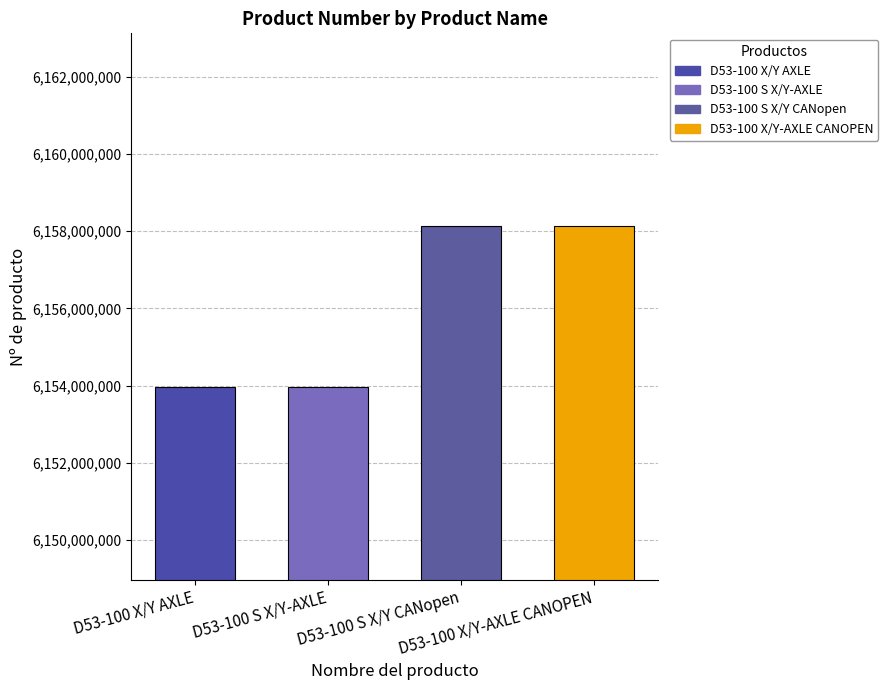

Where does the data first go above 6158122710?

D53-100 S X/Y CANopen